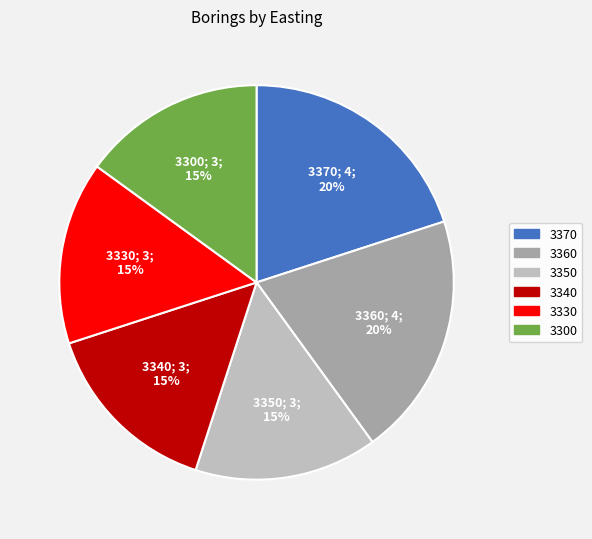

To the nearest percent, what percentage of the pie is 3340?

15%